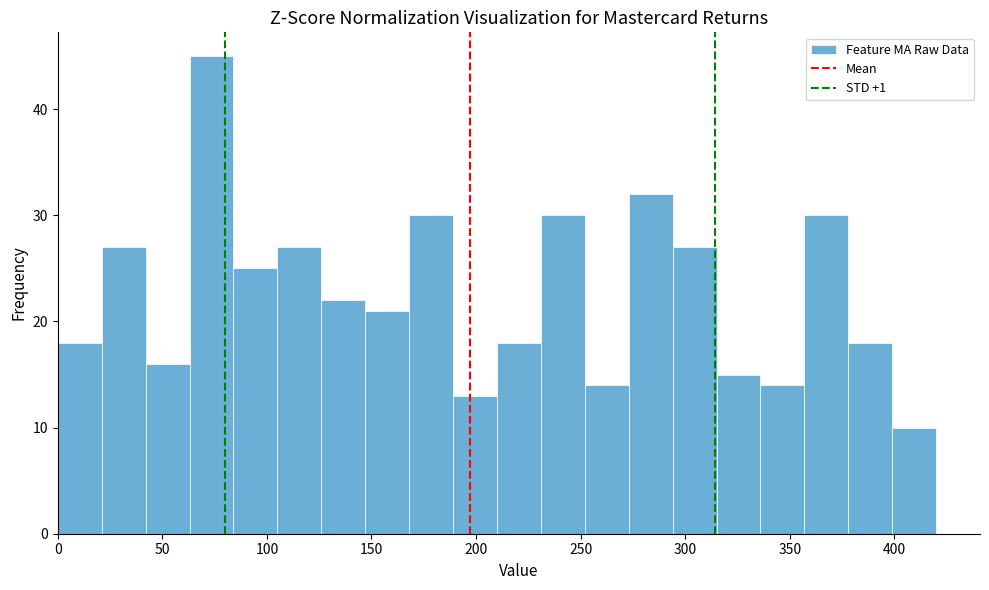

Which range on the x-axis has the tallest bar?

63 to 84